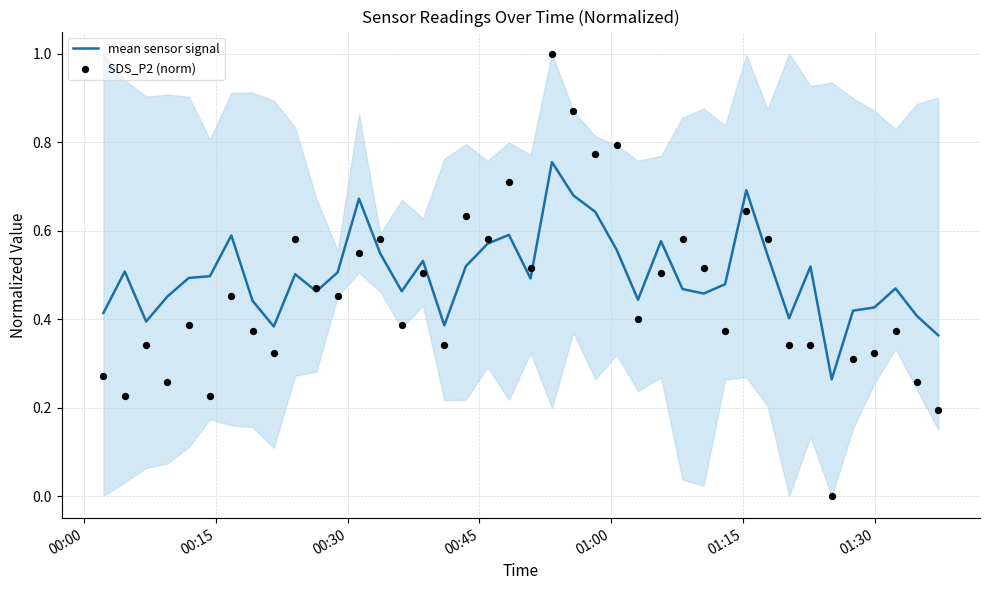

What are all the series names shown in the legend?

mean sensor signal, SDS_P2 (norm)